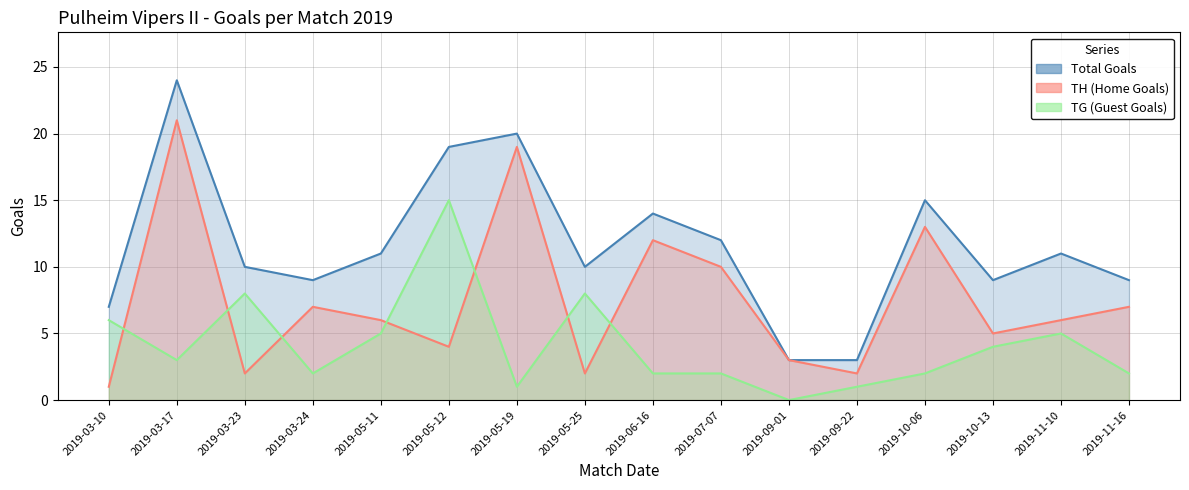

Reading right to left, transcribe all the data shown in this chart.

TH (Home Goals): 2019-11-16=7	2019-11-10=6	2019-10-13=5	2019-10-06=13	2019-09-22=2	2019-09-01=3	2019-07-07=10	2019-06-16=12	2019-05-25=2	2019-05-19=19	2019-05-12=4	2019-05-11=6	2019-03-24=7	2019-03-23=2	2019-03-17=21	2019-03-10=1
TG (Guest Goals): 2019-11-16=2	2019-11-10=5	2019-10-13=4	2019-10-06=2	2019-09-22=1	2019-09-01=0	2019-07-07=2	2019-06-16=2	2019-05-25=8	2019-05-19=1	2019-05-12=15	2019-05-11=5	2019-03-24=2	2019-03-23=8	2019-03-17=3	2019-03-10=6
Total Goals: 2019-11-16=9	2019-11-10=11	2019-10-13=9	2019-10-06=15	2019-09-22=3	2019-09-01=3	2019-07-07=12	2019-06-16=14	2019-05-25=10	2019-05-19=20	2019-05-12=19	2019-05-11=11	2019-03-24=9	2019-03-23=10	2019-03-17=24	2019-03-10=7